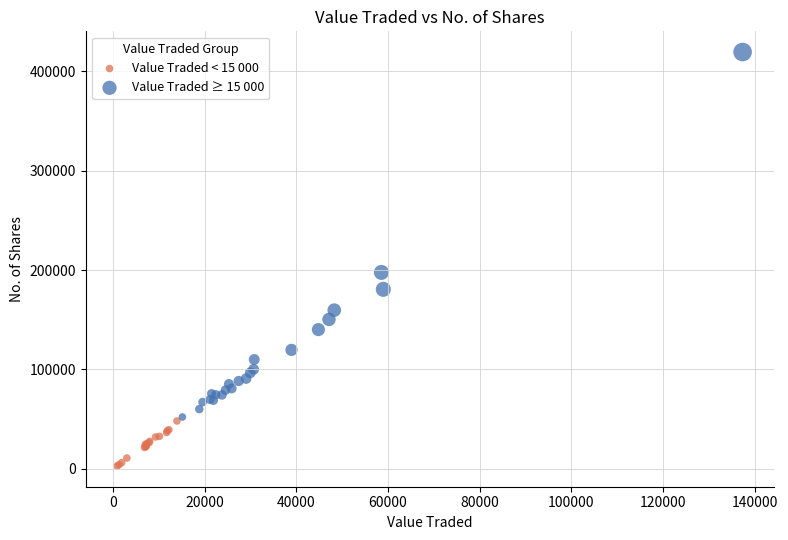

Which series reaches the minimum Y coordinate?

Value Traded < 15 000